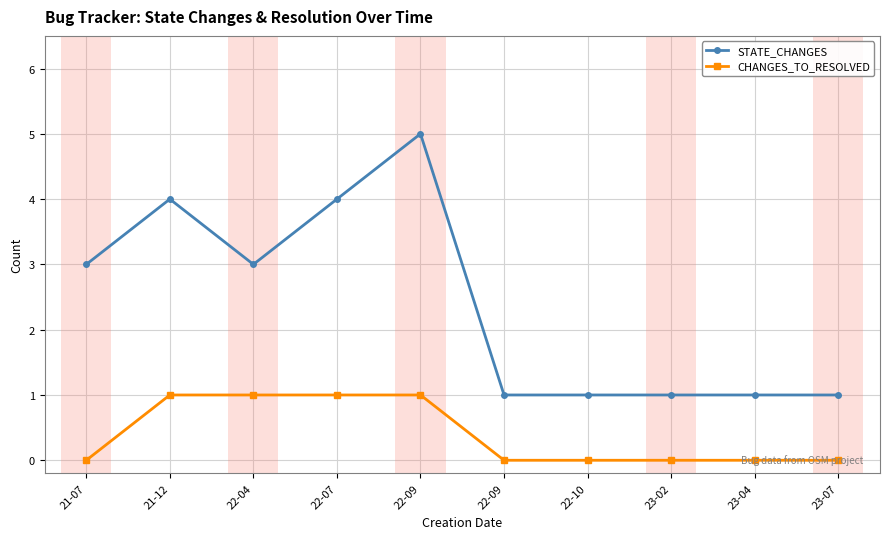

Does the chart have visible grid lines?

Yes